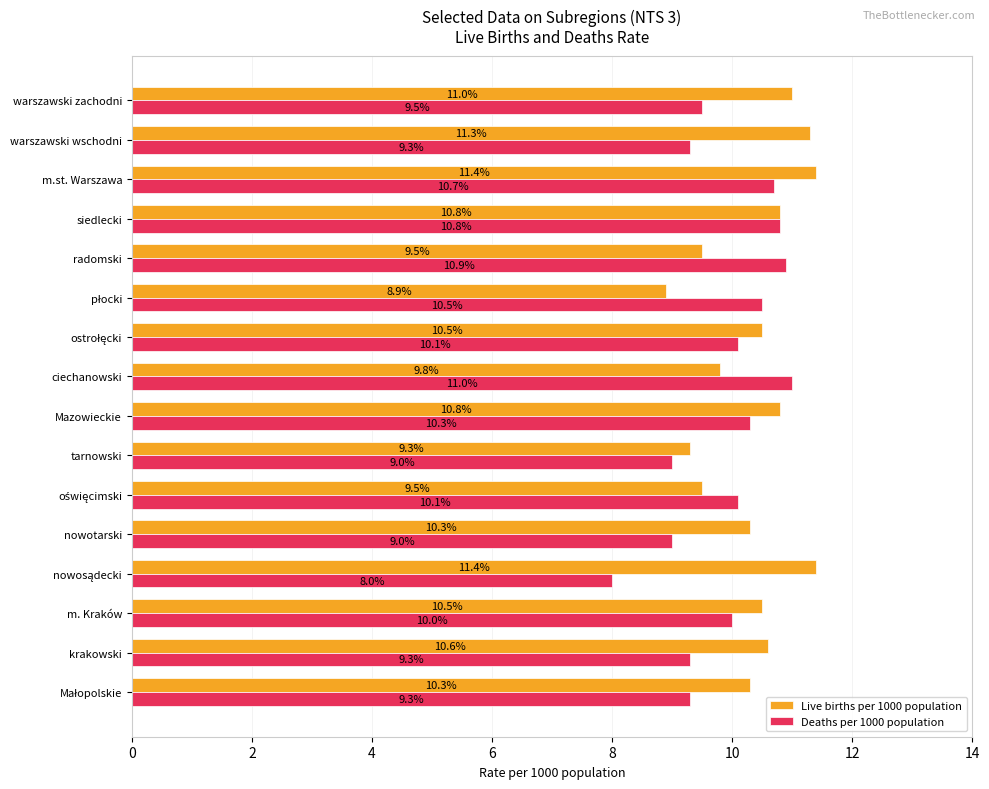

What is the difference between the maximum and minimum values in the Deaths per 1000 population series?

3.0